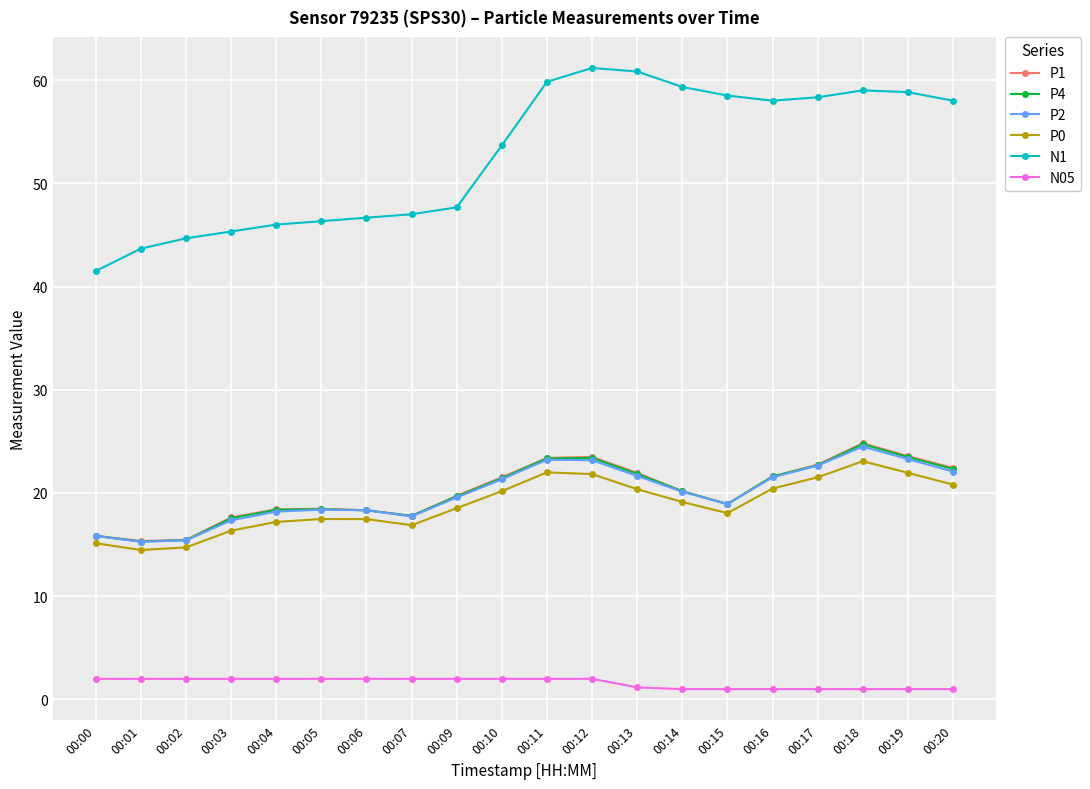

The value of P2 at 00:01 is 15.3. True or false?

True